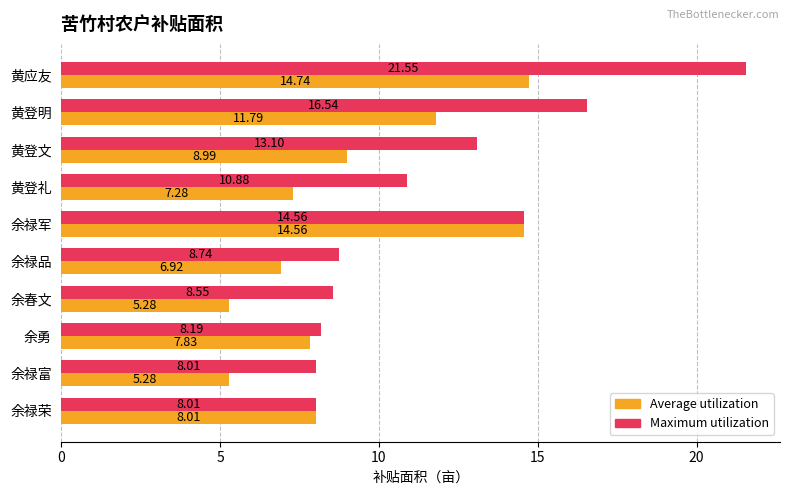

At which category does the chart reach its peak across all series?

黄应友